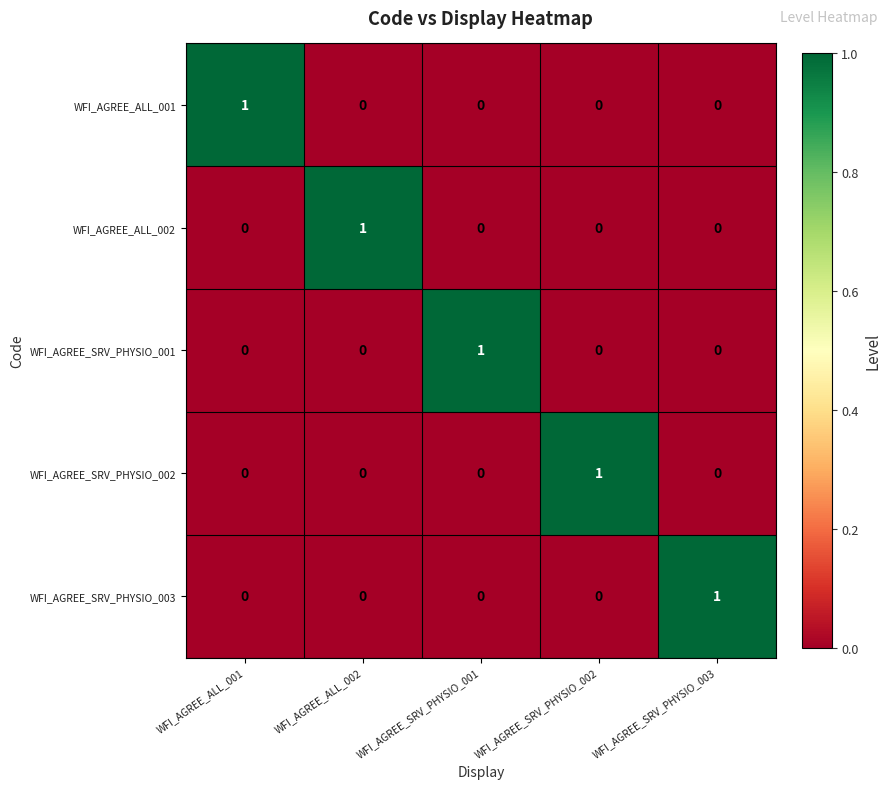

At how many categories does at least one series exceed 0?

5